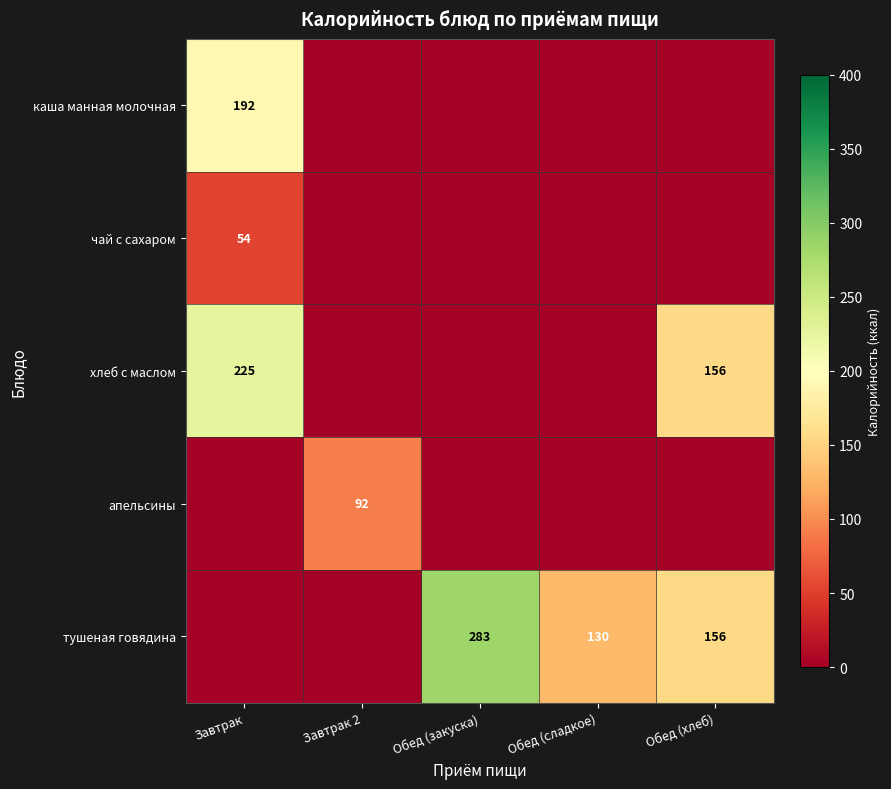

The тушеная говядина series shows 72 at Обед (сладкое). True or false?

False